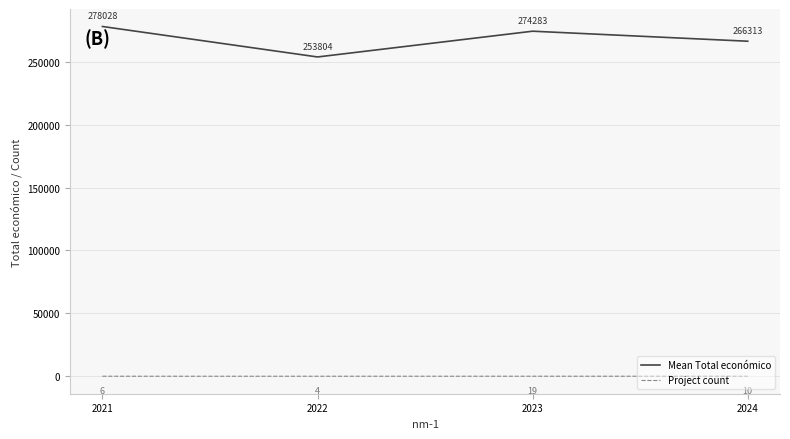

True or false: Project count and Mean Total económico cross at least once.

False